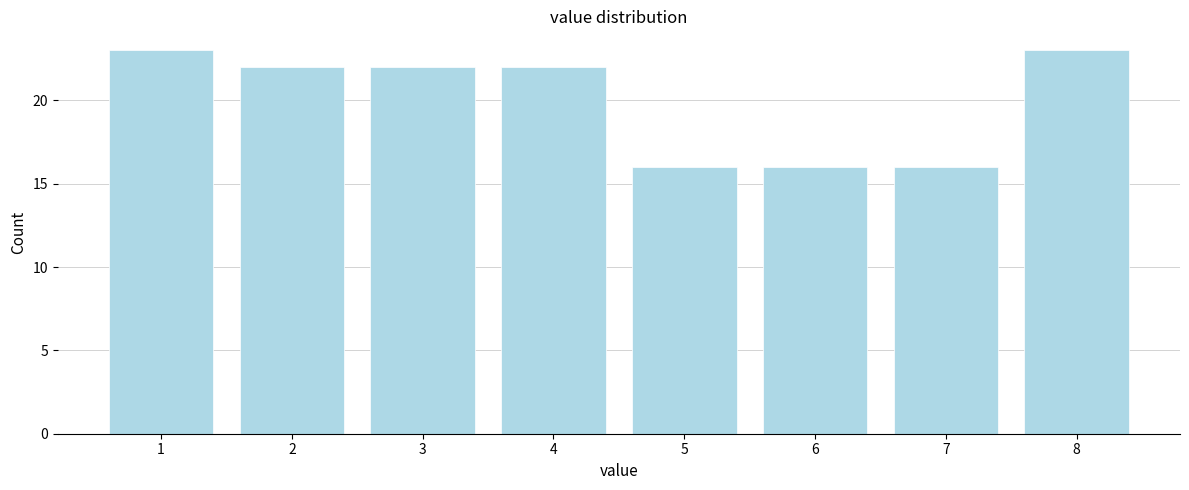

Reading left to right, list all the values displayed in this chart.

1=23	2=22	3=22	4=22	5=16	6=16	7=16	8=23